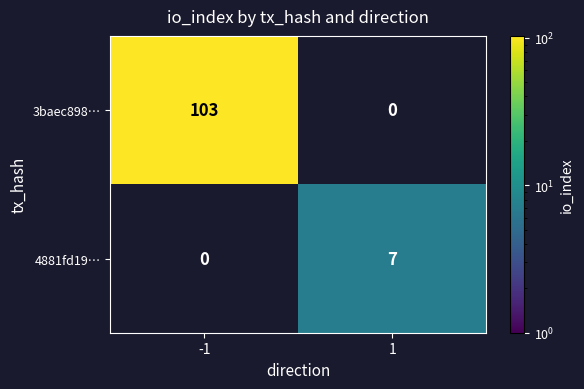

At which category is the sum across all series the highest?

-1